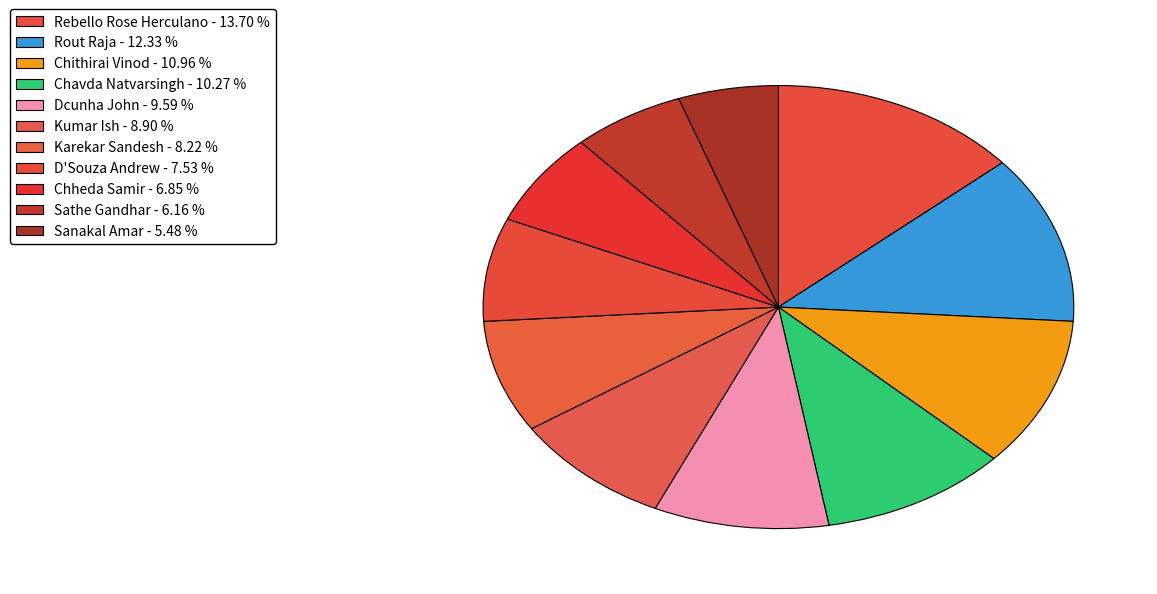

How many slices are in this pie chart?

11